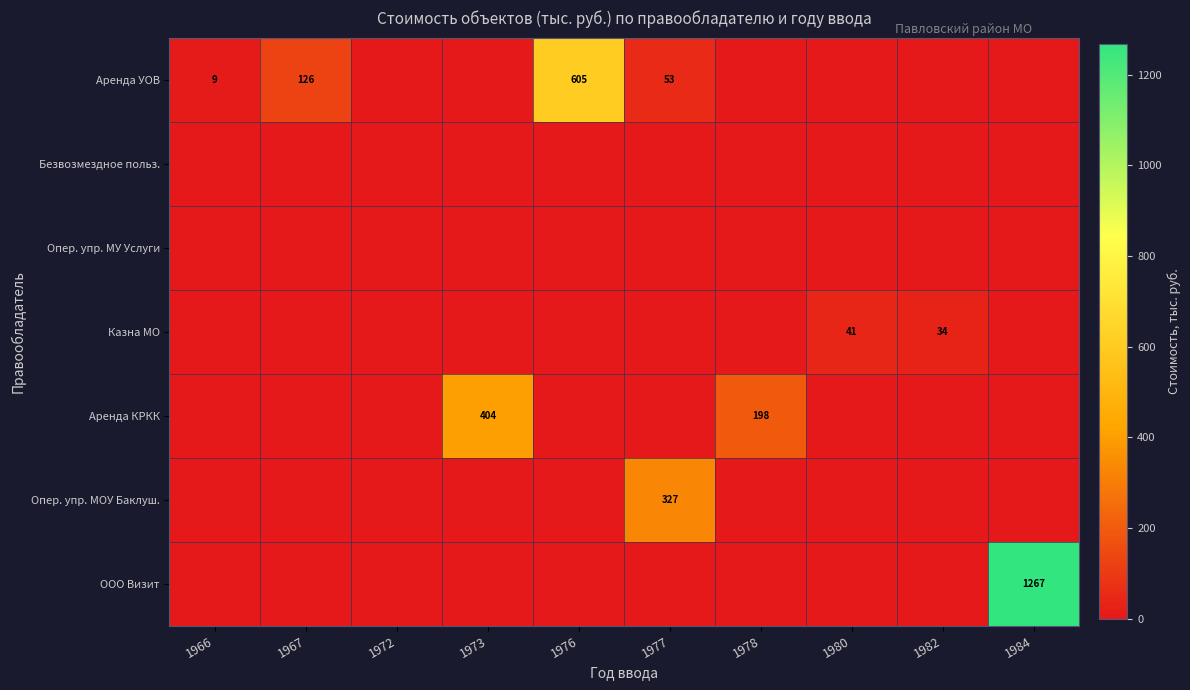

The ООО Визит series shows 1267 at 1984. True or false?

True